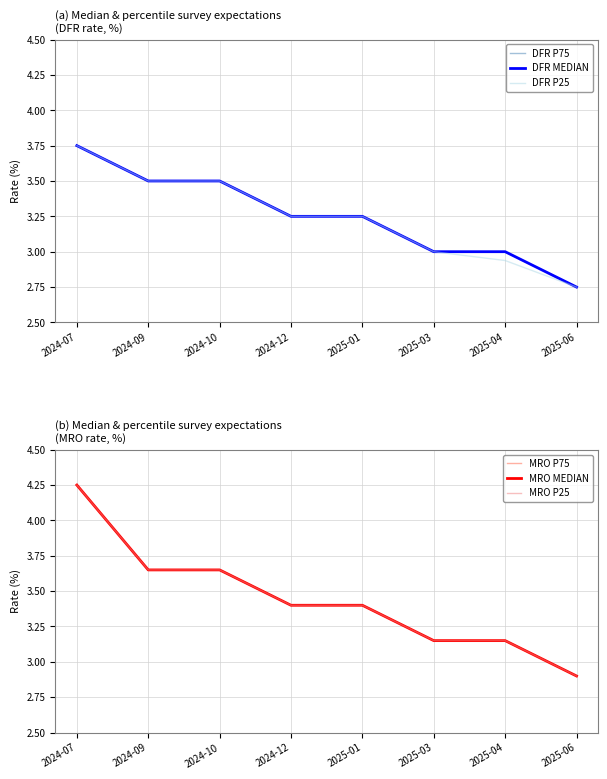

What is the sum of the MRO MEDIAN values at 2024-09 and 2024-10?

7.3